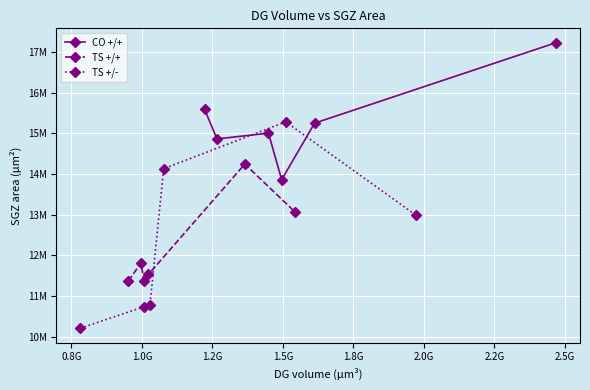

What is the sum of all TS +/- values?

74123100